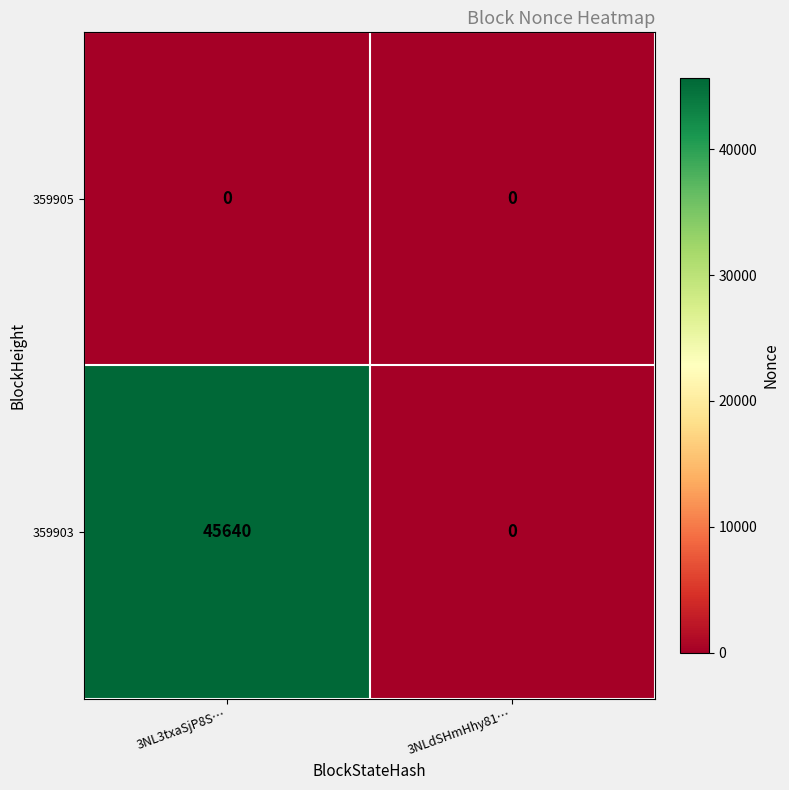

Reading left to right, list all the values displayed in this chart.

359905: 0	0
359903: 45640	0